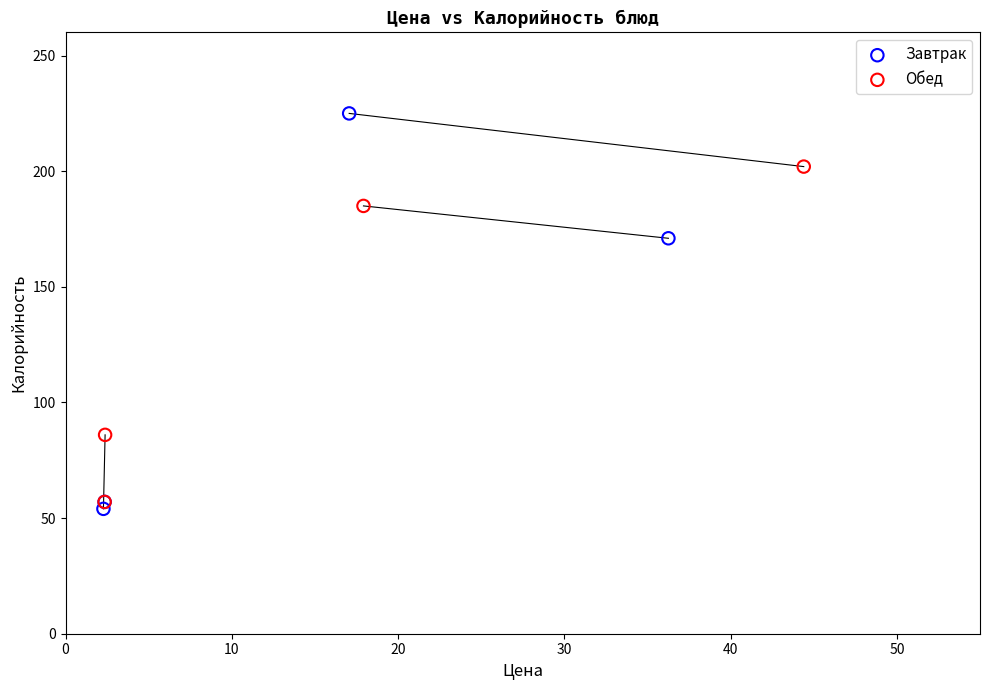

Which series has the widest spread of Y values?

Завтрак